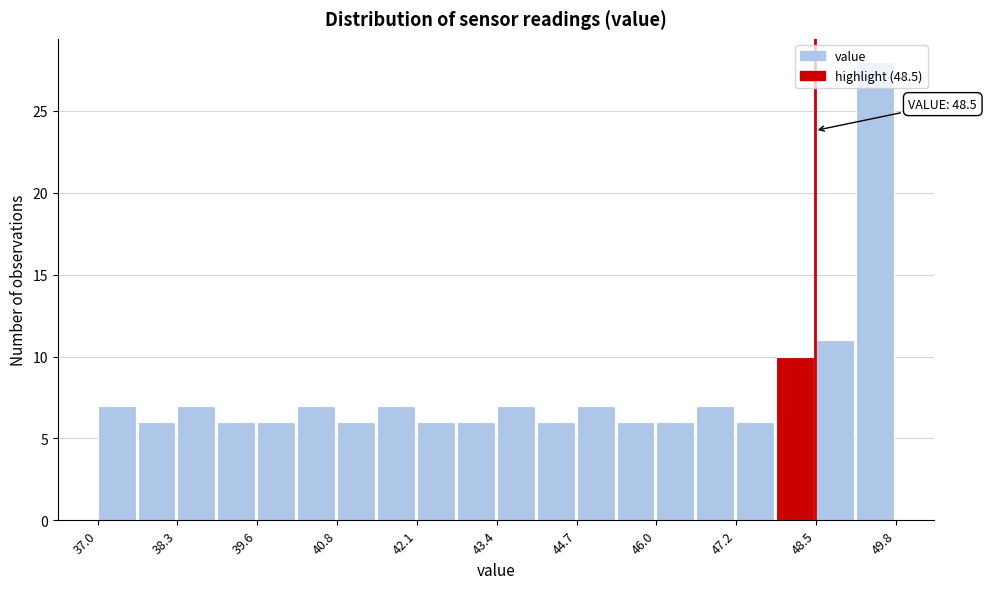

Around what value on the x-axis is the tallest bar? Give the approximate position of its centre, as read against the axis.

49.4